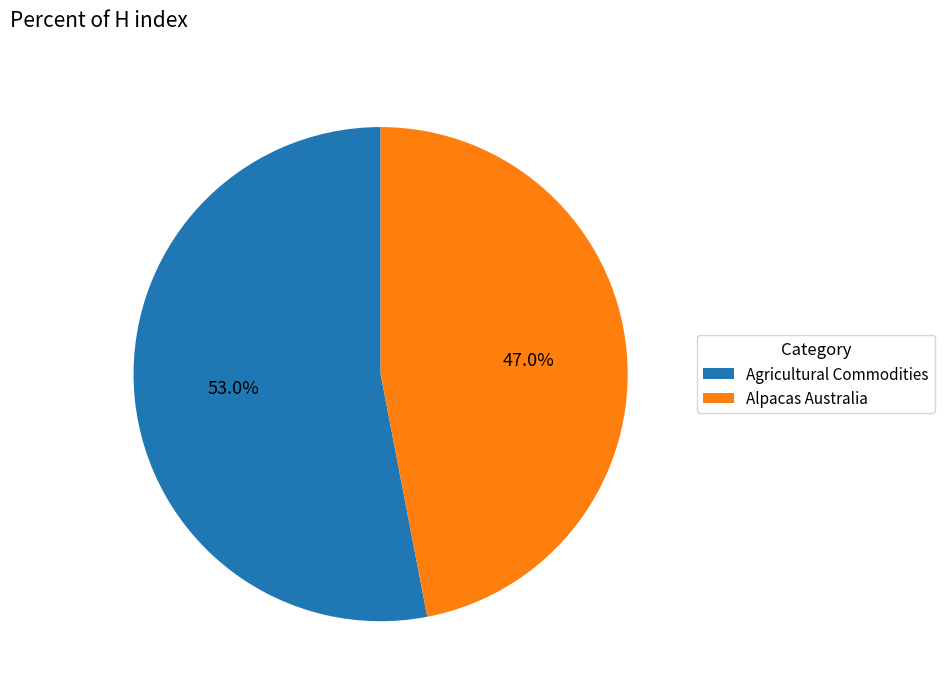

Count the number of slices in the pie.

2